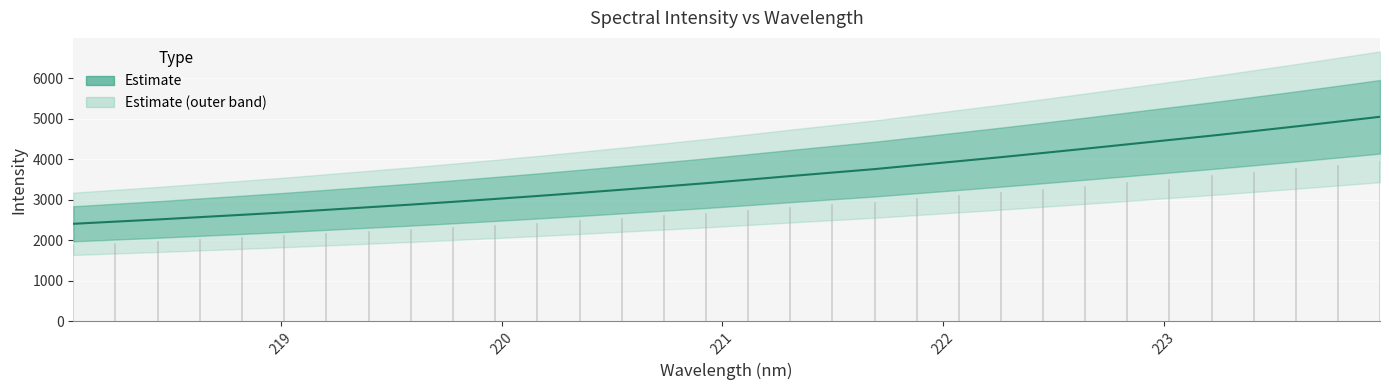

Read the value at 218.2508.

2458.9